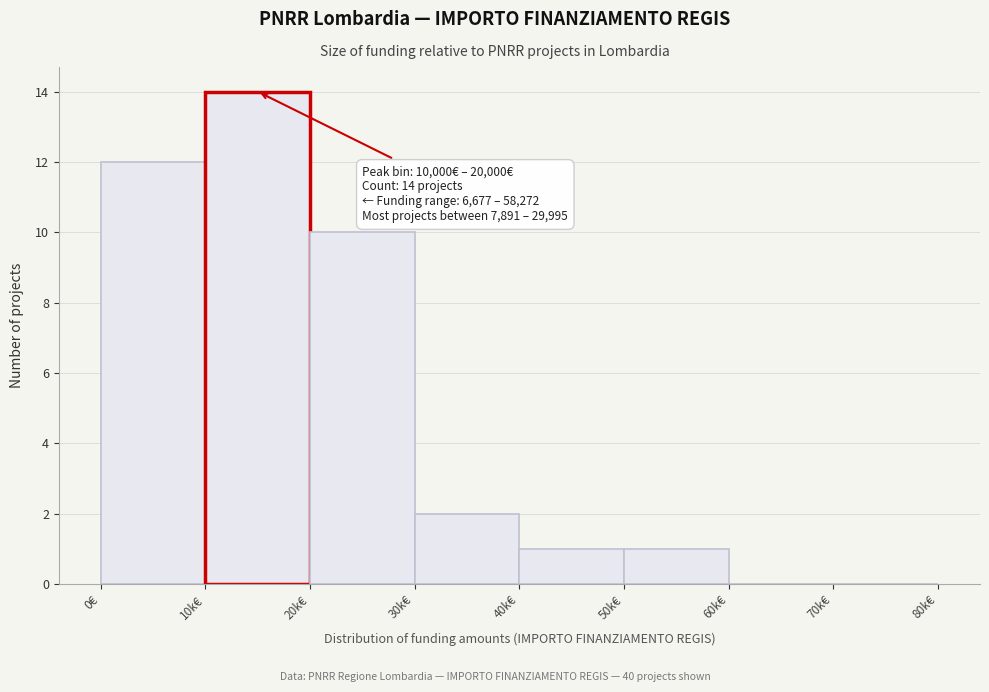

Reading left to right, extract all data points from this chart.

0€=12	10k€=14	20k€=10	30k€=2	40k€=1	50k€=1	60k€=0	70k€=0